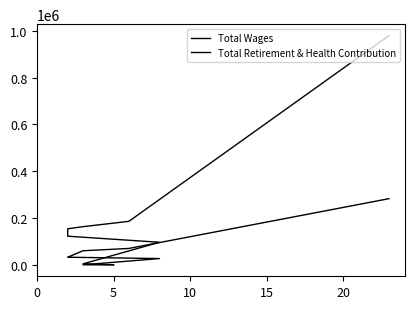

Is the value of Total Retirement & Health Contribution at 7 greater than the value of Total Wages at 0?

No